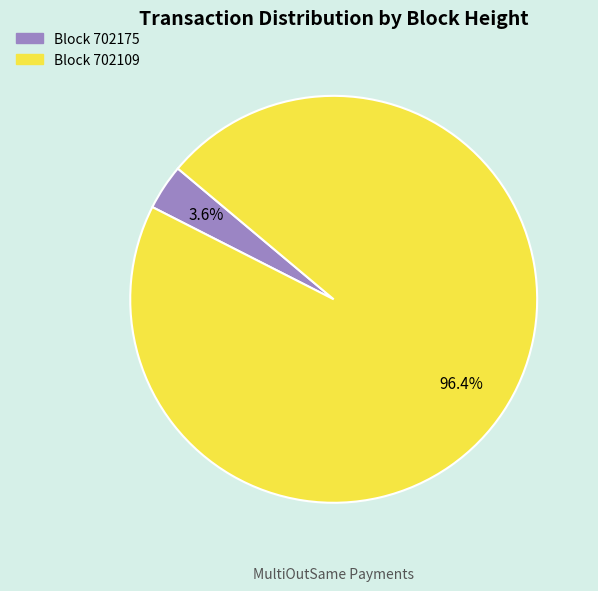

How many slices are in this pie chart?

2